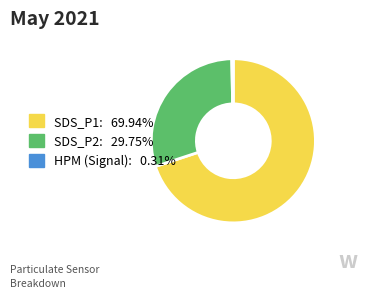

Count the number of slices in the pie.

3